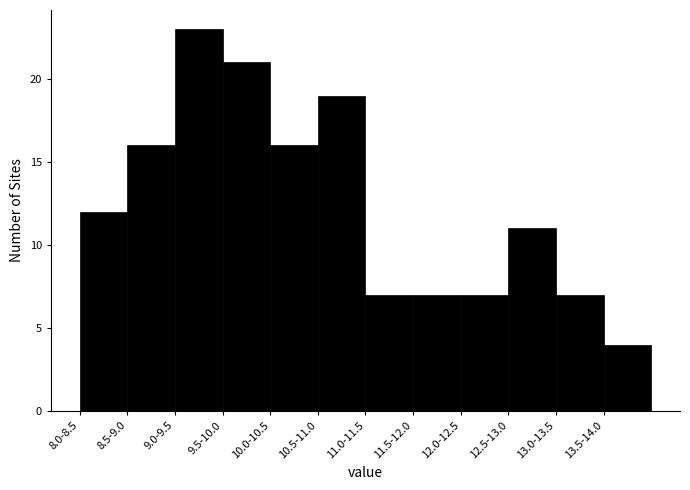

Reading left to right, list all the values displayed in this chart.

8.0-8.5=12	8.5-9.0=16	9.0-9.5=23	9.5-10.0=21	10.0-10.5=16	10.5-11.0=19	11.0-11.5=7	11.5-12.0=7	12.0-12.5=7	12.5-13.0=11	13.0-13.5=7	13.5-14.0=4